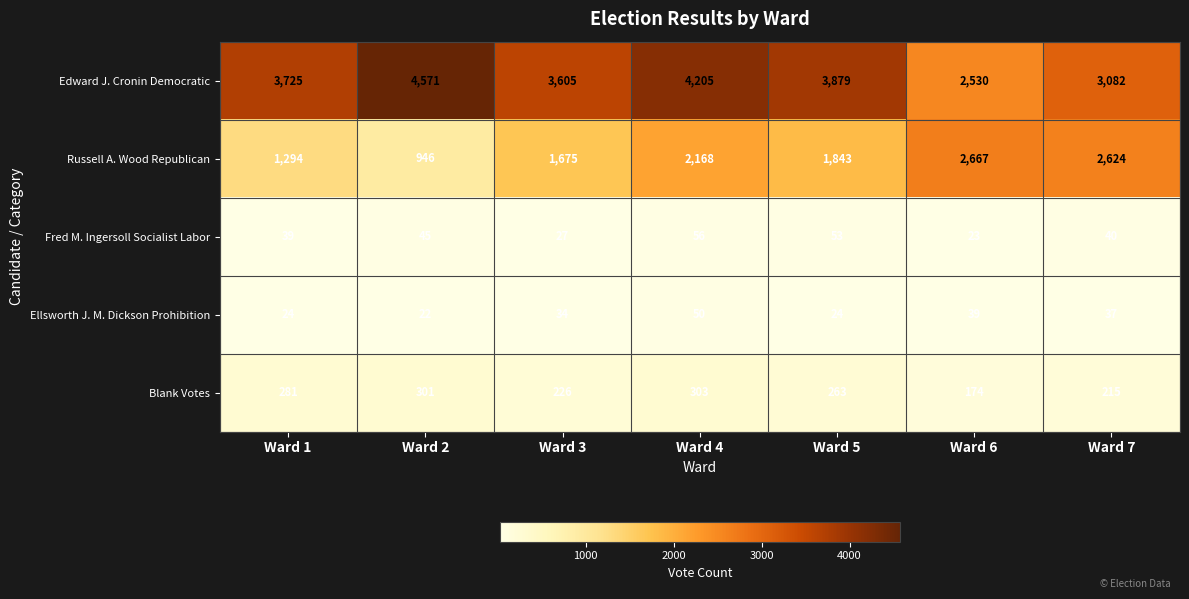

The value of Russell A. Wood Republican at Ward 1 is 2093. True or false?

False